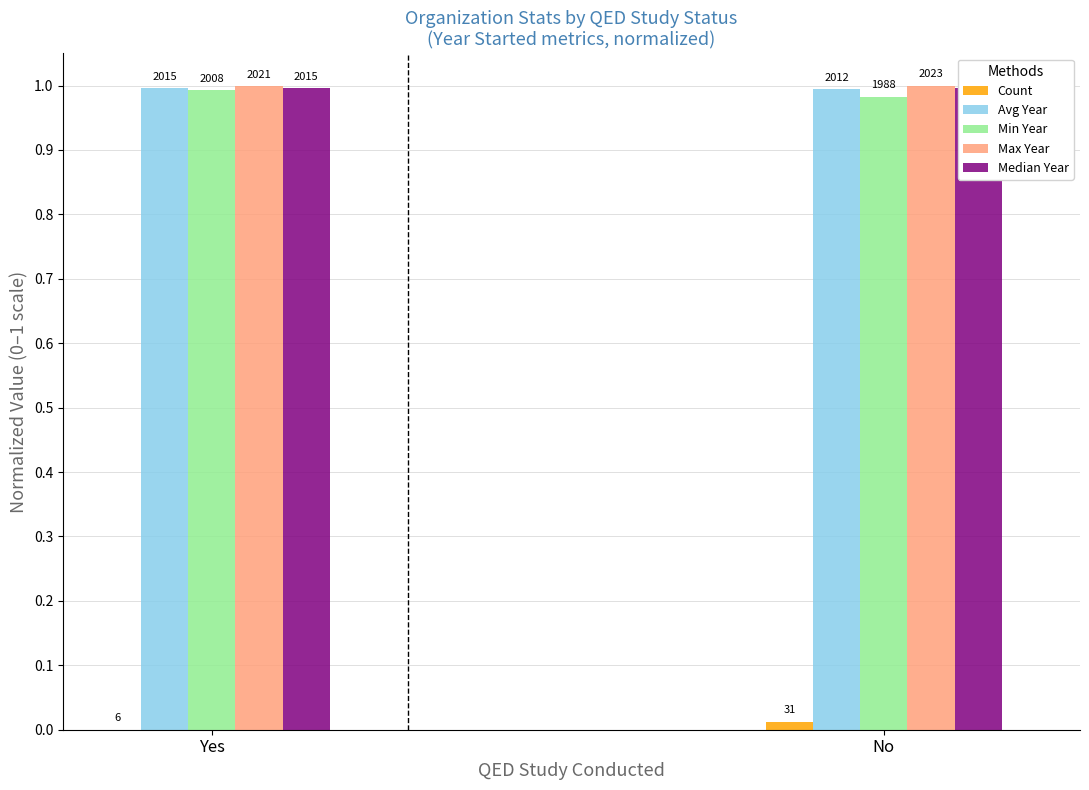

Which has a higher value, Yes or No?

No